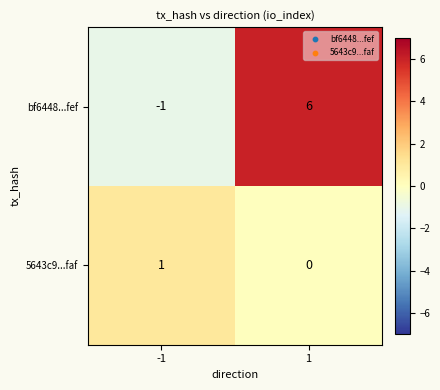

How many values in bf6448...fef are above zero?

1